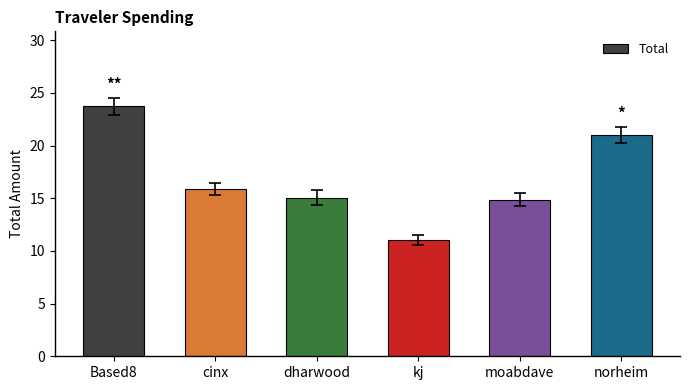

How many bars are there in total?

6